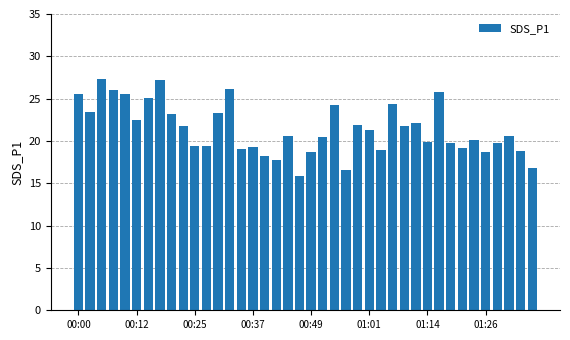

What is the sum of all values?

856.7